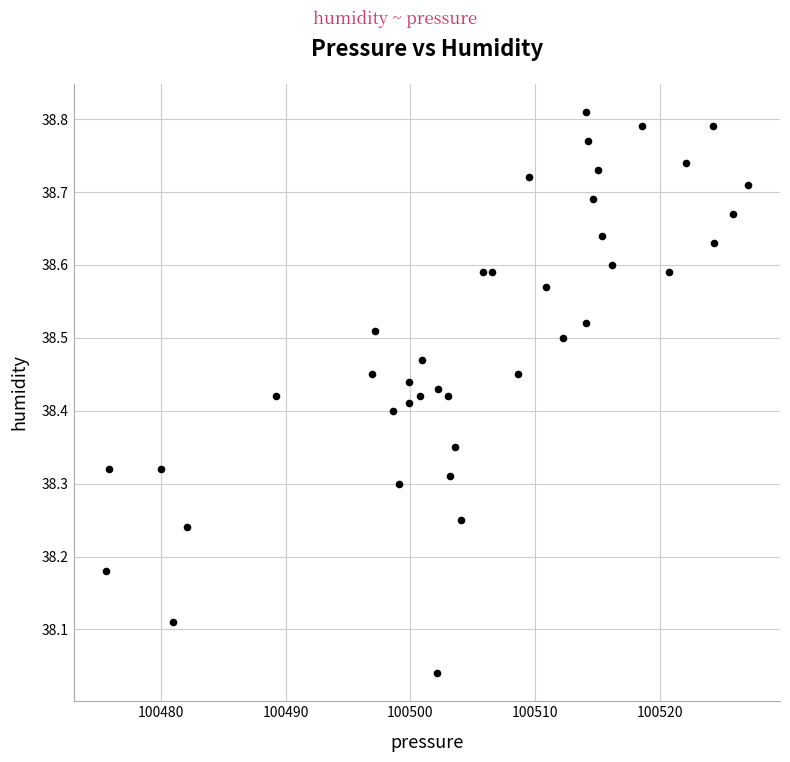

What is the range of X values (max minus min)?

51.5